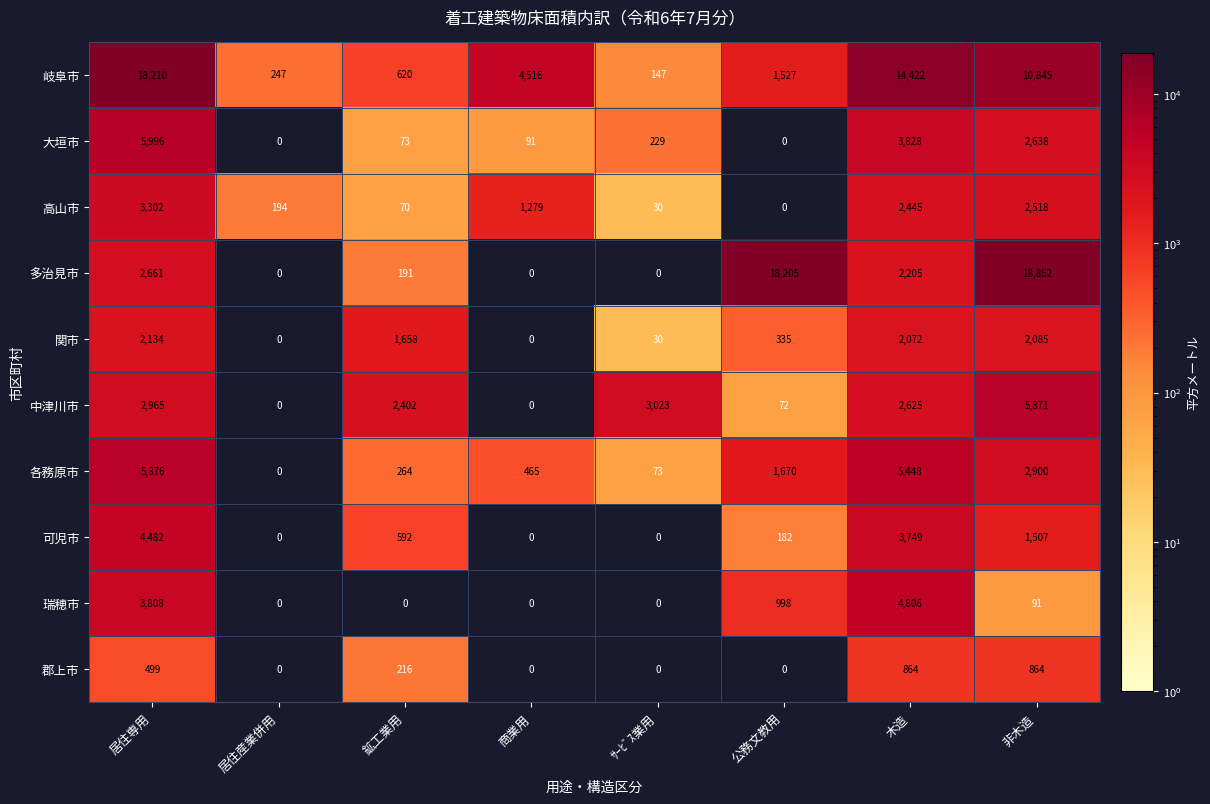

What is the difference between the highest and lowest values at 居住専用?

17711